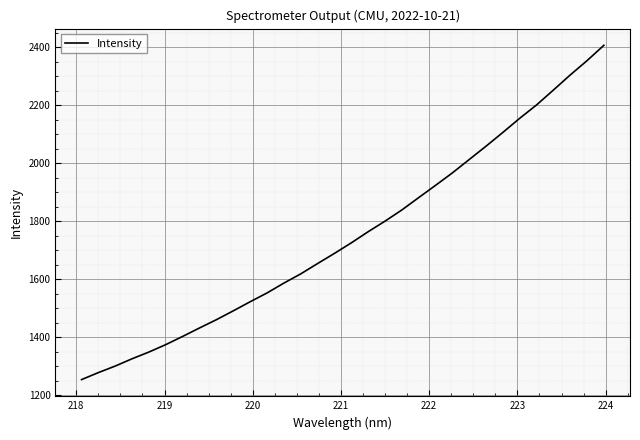

How many distinct data groups are displayed?

1